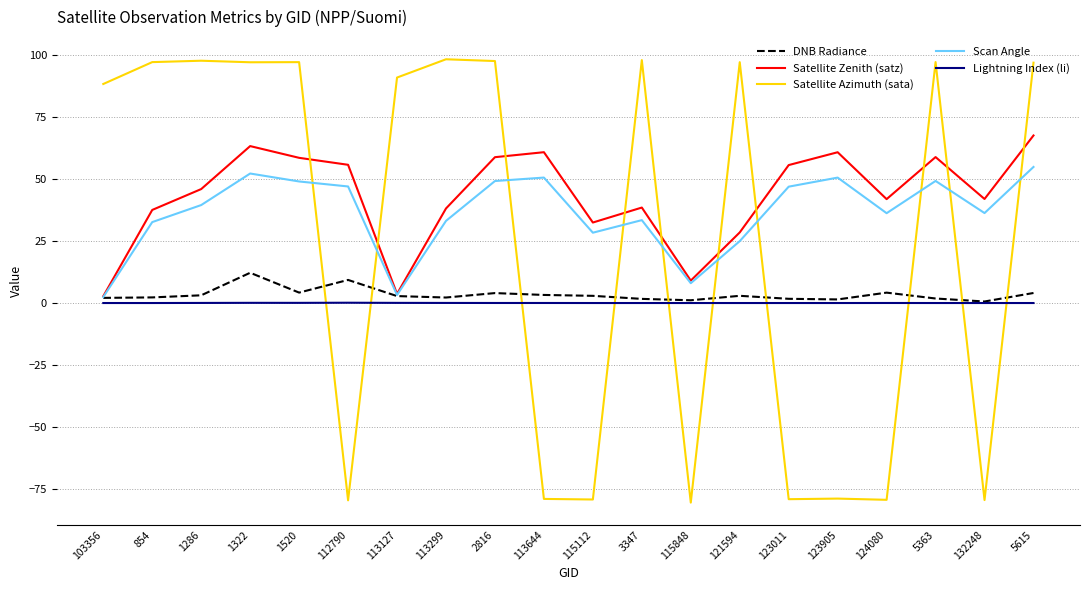

Which series ends up on top after the final intersection of DNB Radiance and Satellite Azimuth (sata)?

Satellite Azimuth (sata)